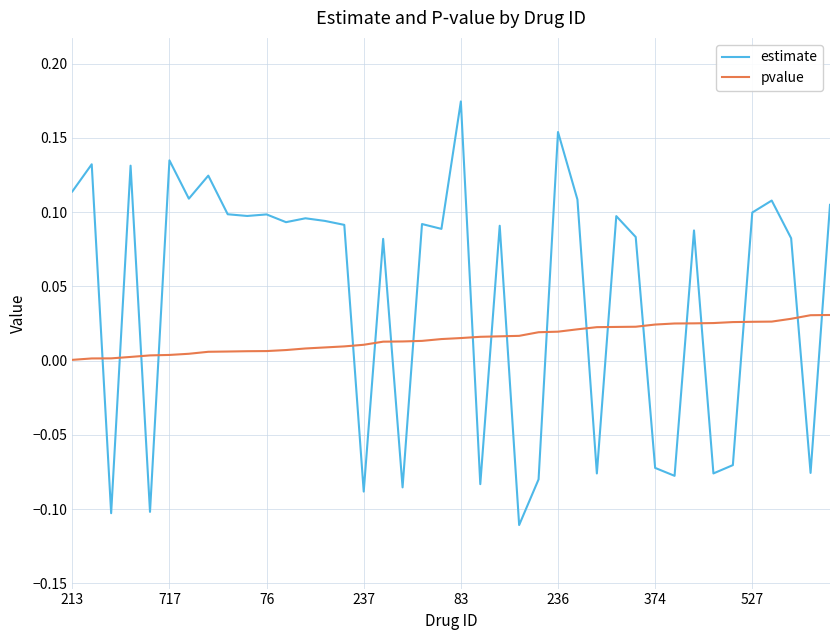

What are all the series names shown in the legend?

estimate, pvalue